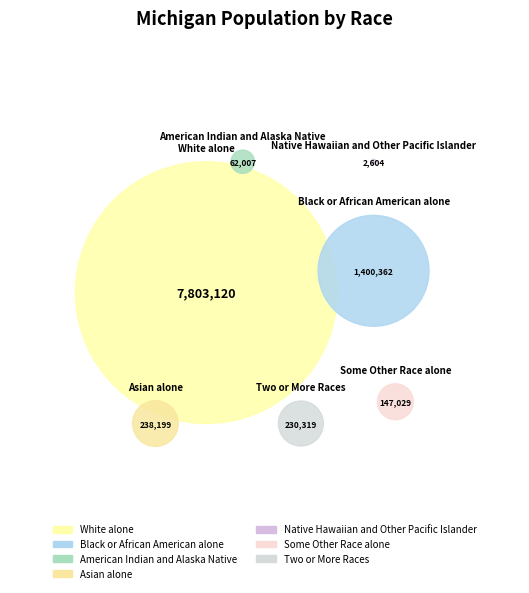

How much of the chart is everything except Some Other Race alone?

98.5%